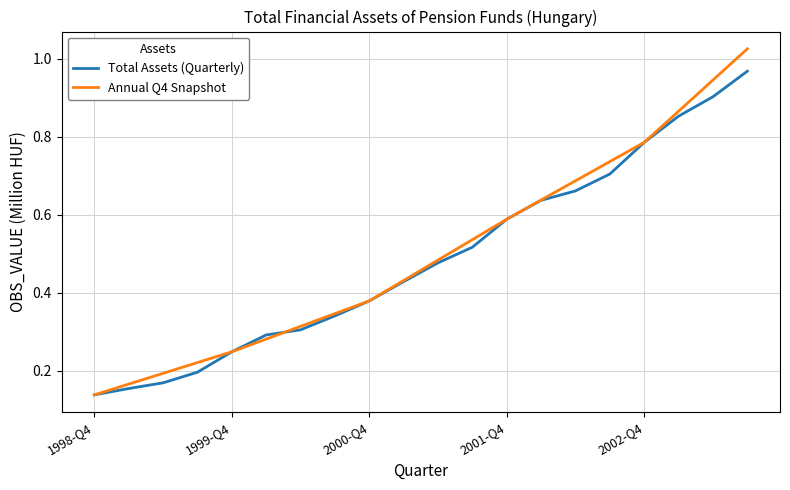

Which category has the highest value across all series?

2003-Q3